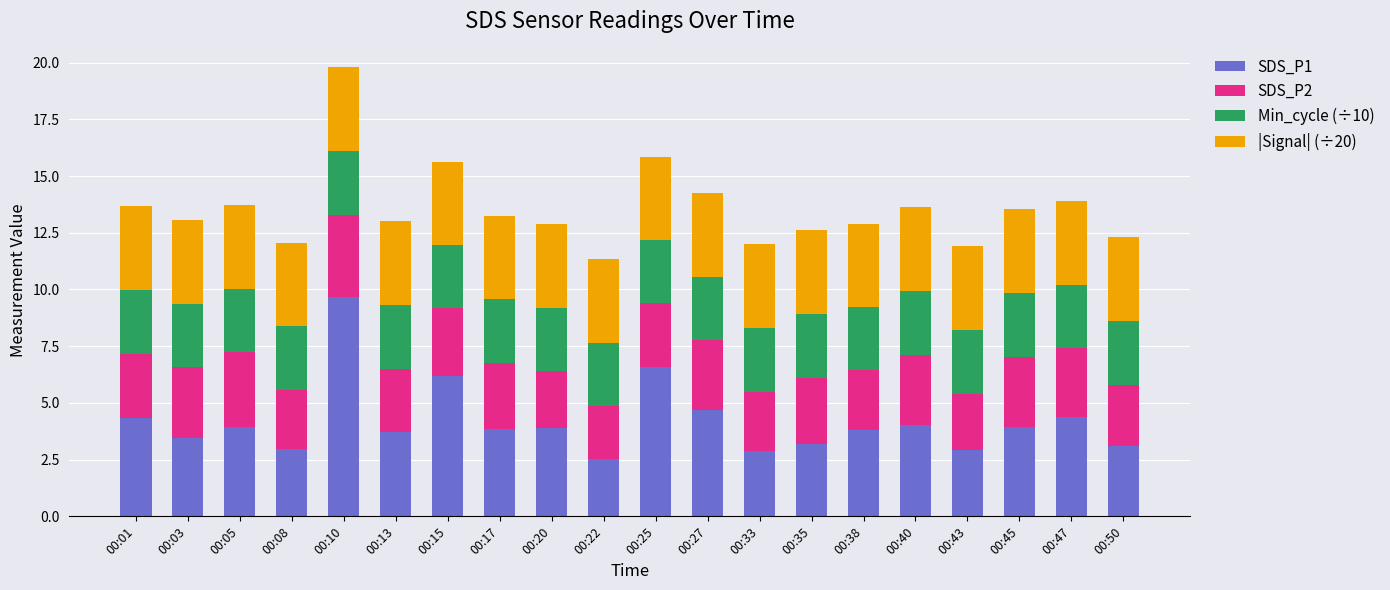

What is the sum of the SDS_P1 values at 00:25 and 00:27?

11.3